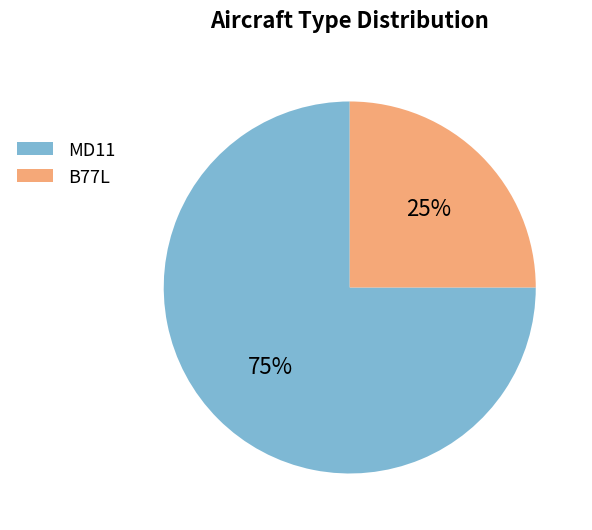

To the nearest percent, what portion does MD11 represent?

75%